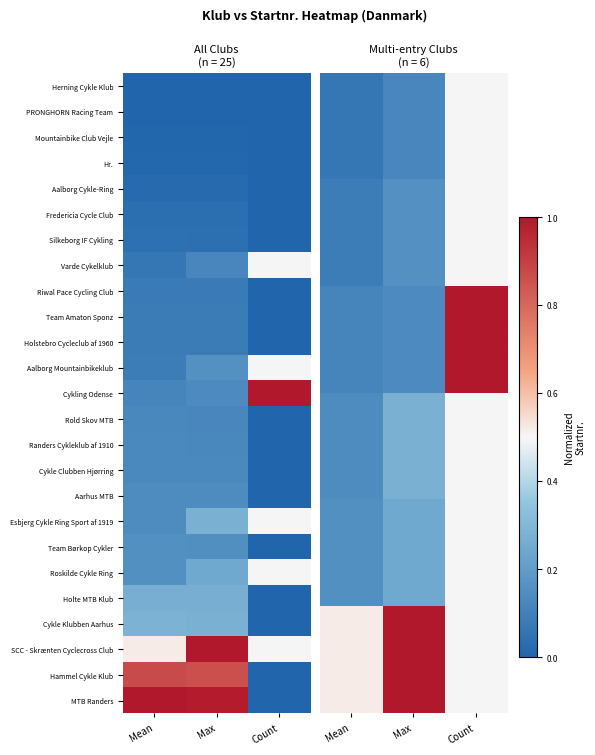

Which has a higher value, Count or Mean?

Count